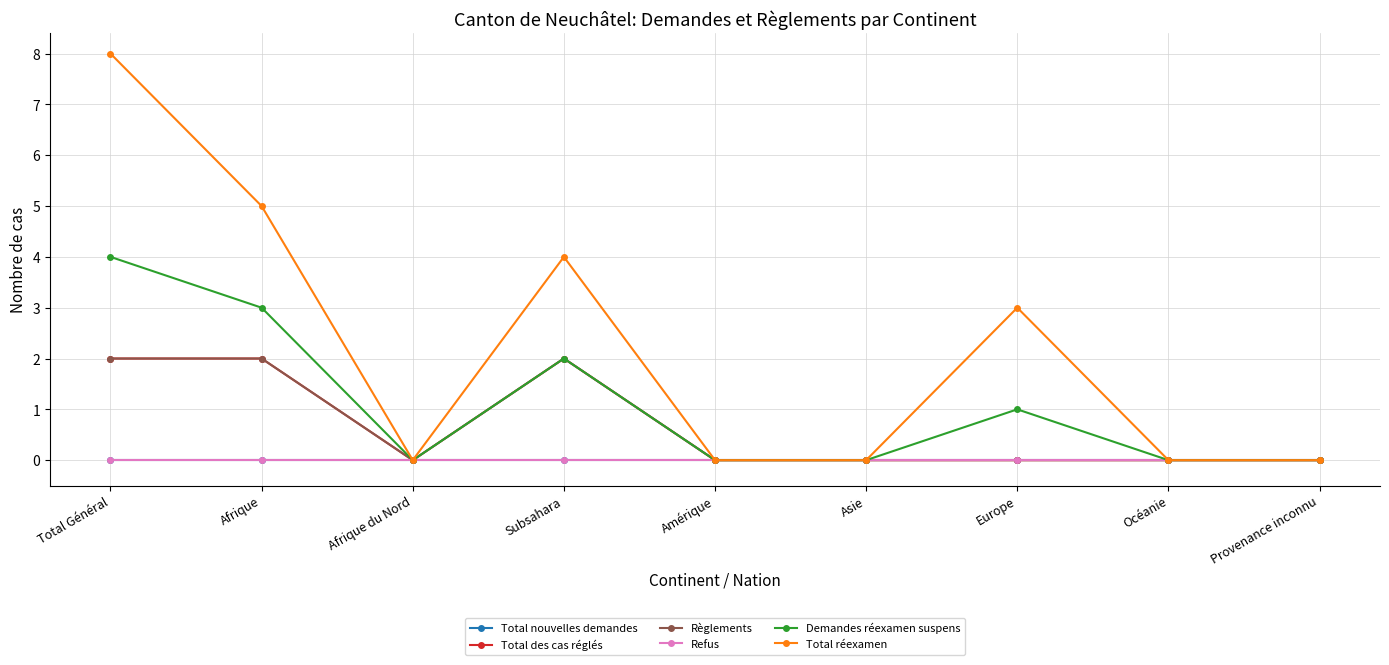

What is the average value of the Demandes réexamen suspens series?

1